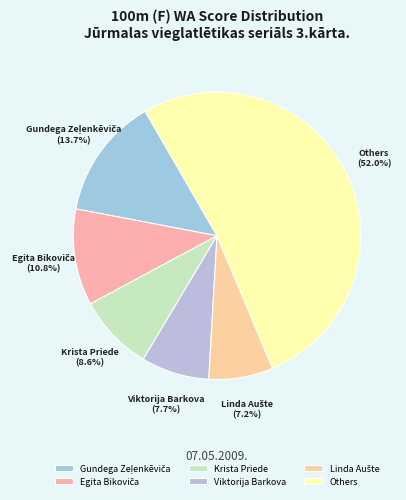

What is the ratio of the value at Viktorija Barkova to the value at Krista Priede?

0.9